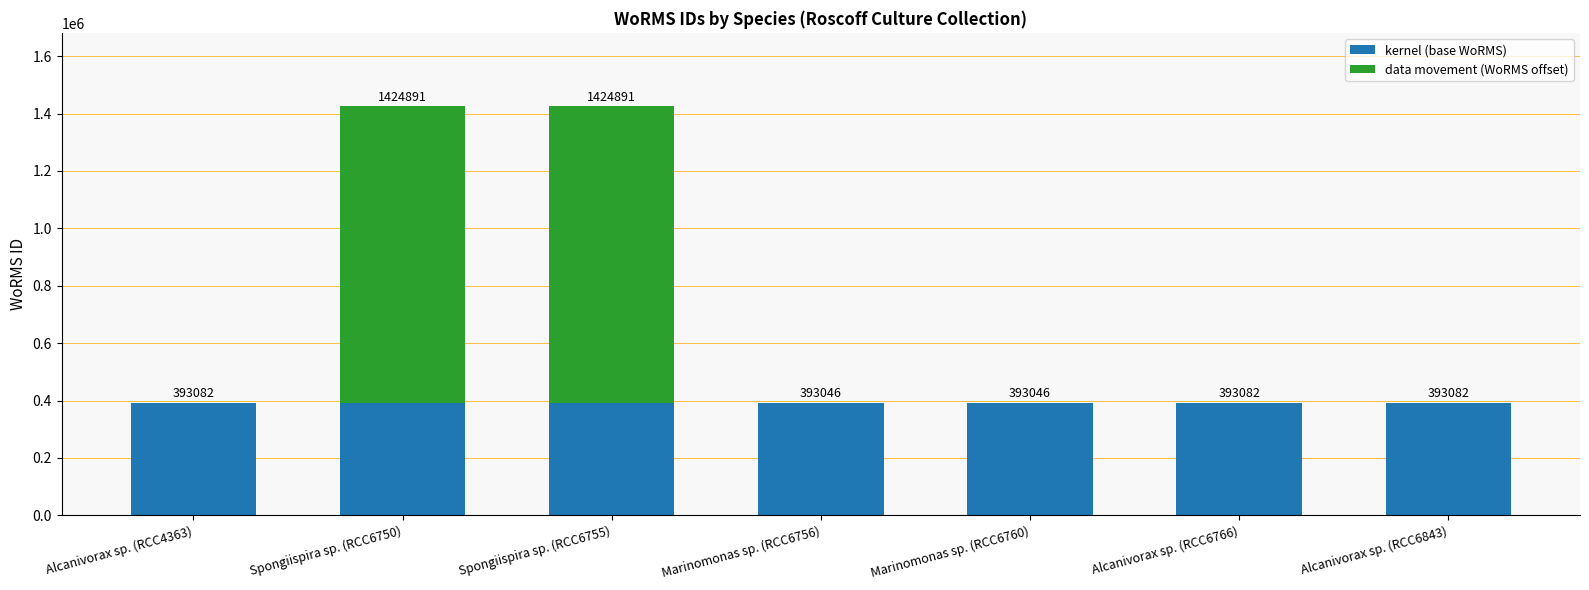

Reading left to right, what are the values for kernel (base WoRMS)?

Alcanivorax sp. (RCC4363)=393046	Spongiispira sp. (RCC6750)=393046	Spongiispira sp. (RCC6755)=393046	Marinomonas sp. (RCC6756)=393046	Marinomonas sp. (RCC6760)=393046	Alcanivorax sp. (RCC6766)=393046	Alcanivorax sp. (RCC6843)=393046